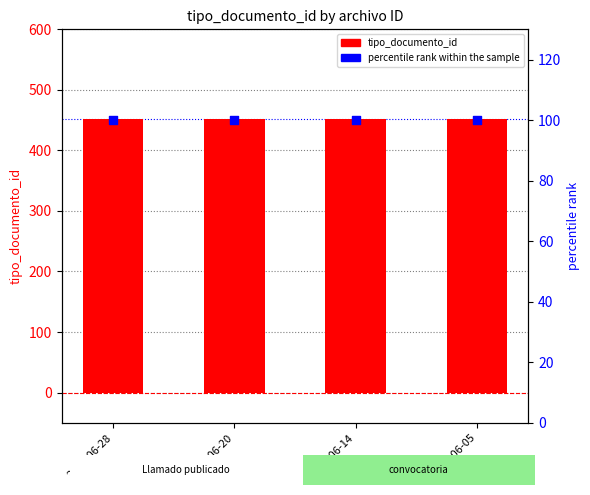

Is the value of tipo_documento_id at 2018-06-28 greater than the value of percentile rank within the sample at 2018-06-05?

Yes